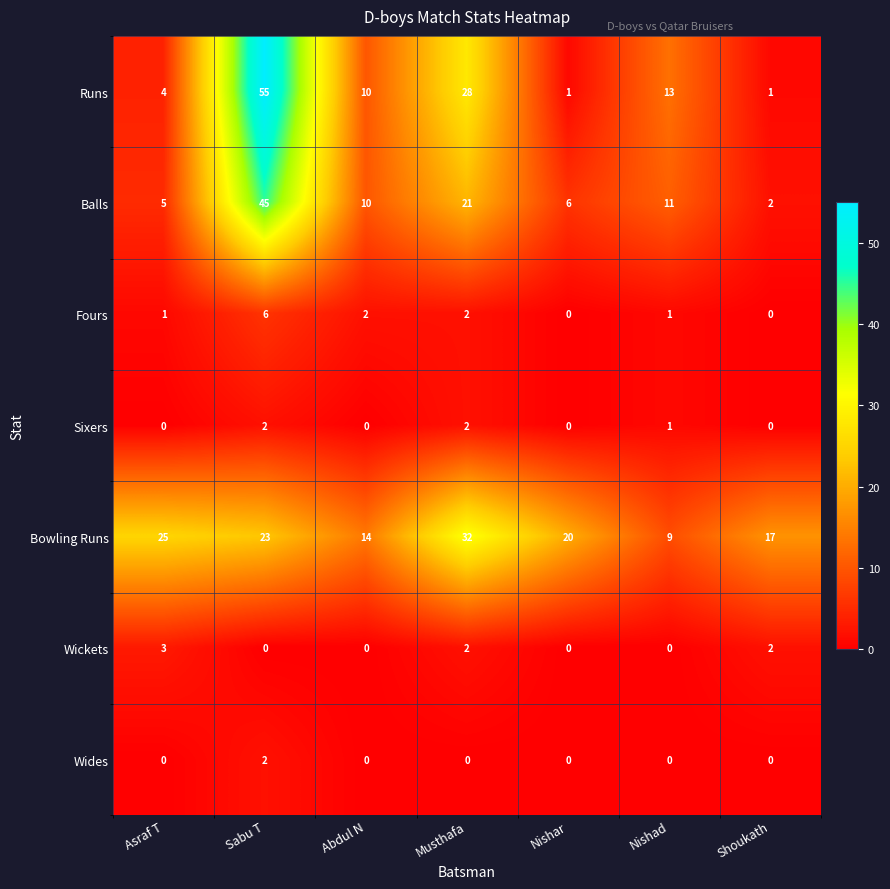

At which label does Bowling Runs reach its peak?

Musthafa